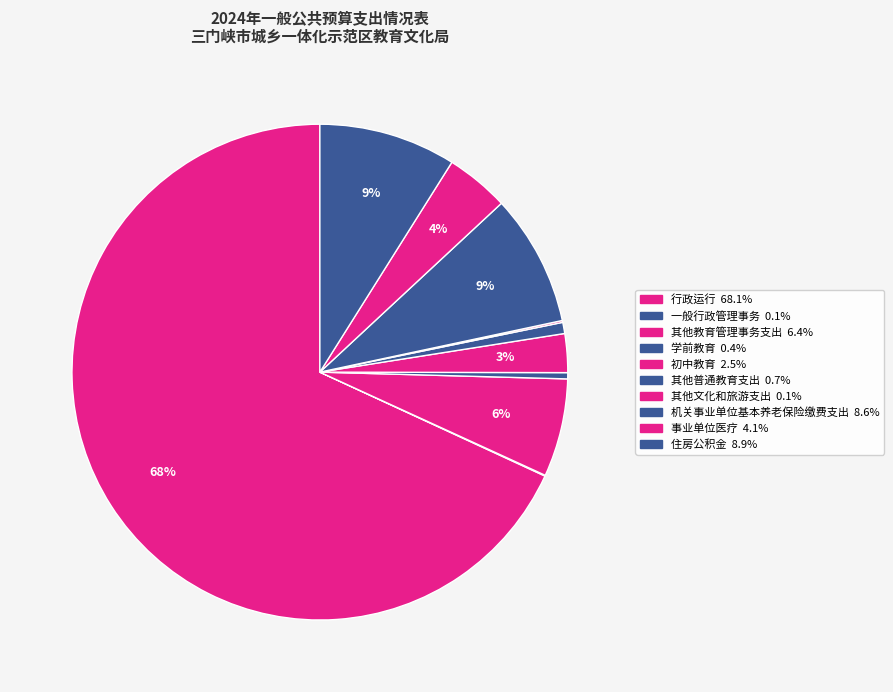

To the nearest percent, what is the difference between the 机关事业单位基本养老保险缴费支出 and 行政运行 slice percentages?

60%